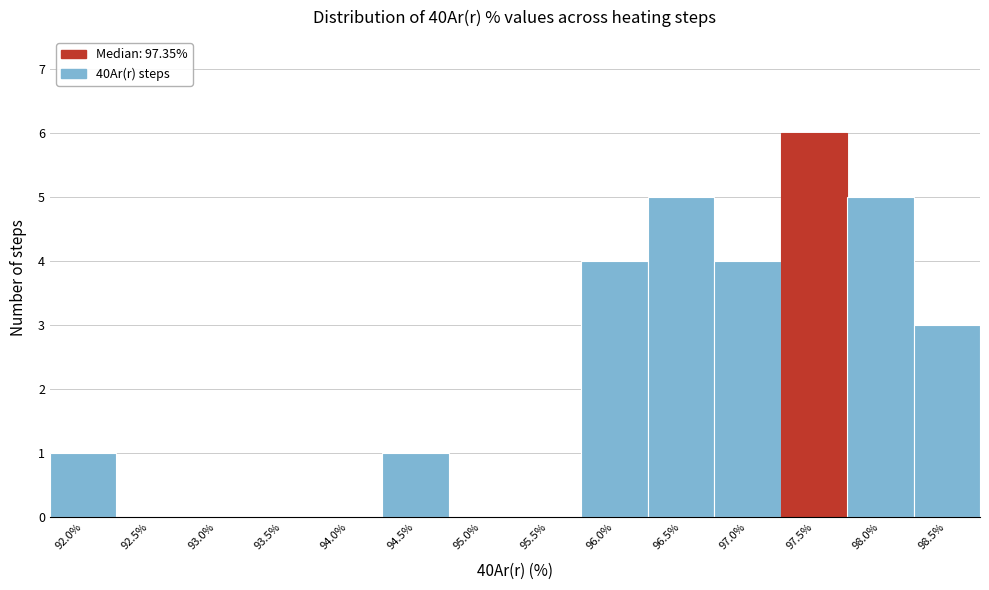

Reading right to left, transcribe all the data shown in this chart.

98.5%=3	98.0%=5	97.5%=6	97.0%=4	96.5%=5	96.0%=4	95.5%=0	95.0%=0	94.5%=1	94.0%=0	93.5%=0	93.0%=0	92.5%=0	92.0%=1